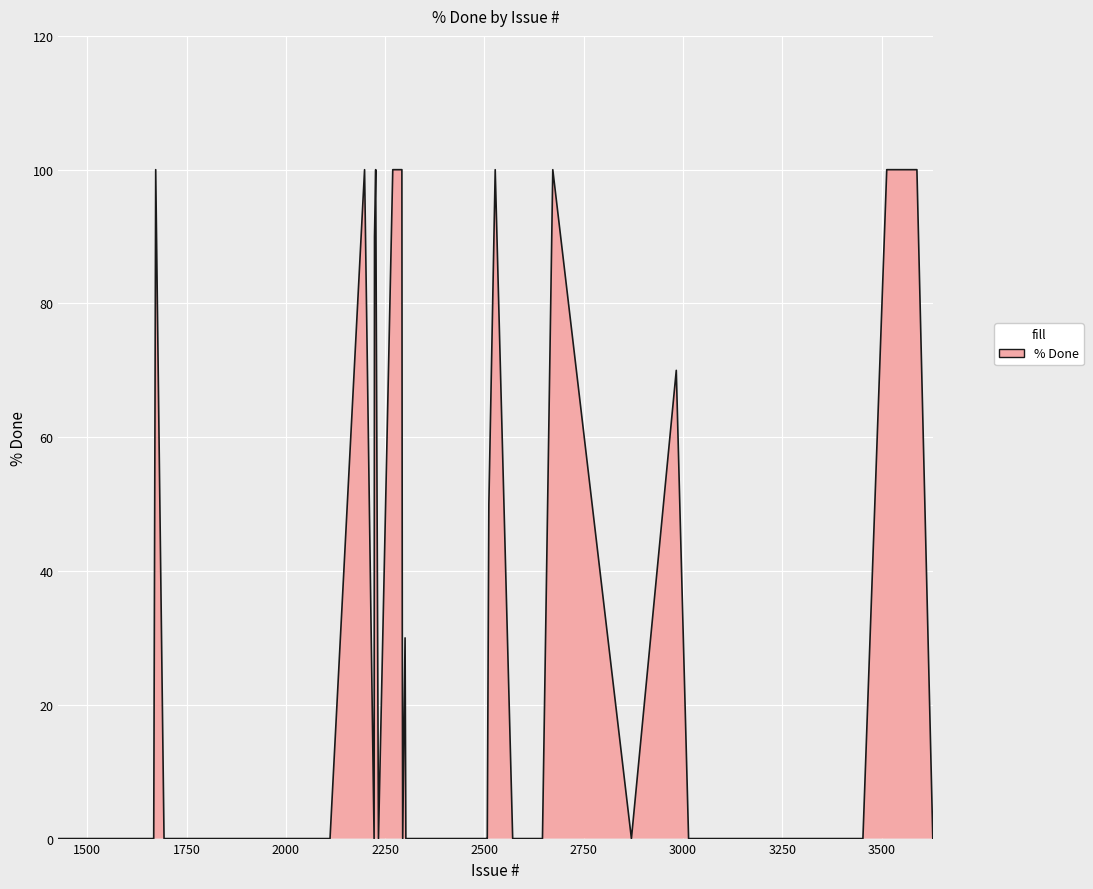

What is the difference between the maximum and minimum values?

100